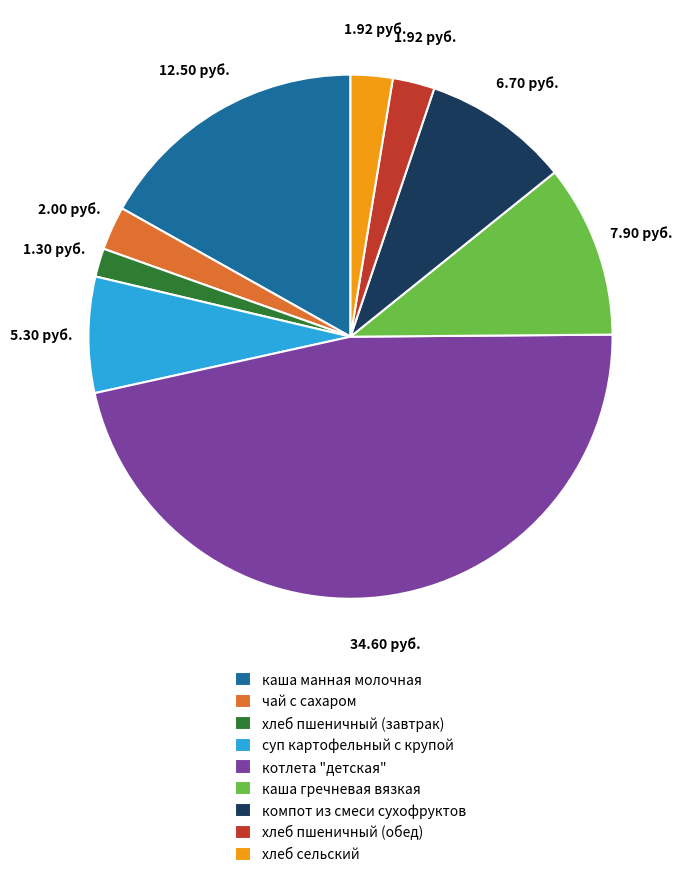

The каша гречневая вязкая slice represents 2% of the pie. True or false?

False